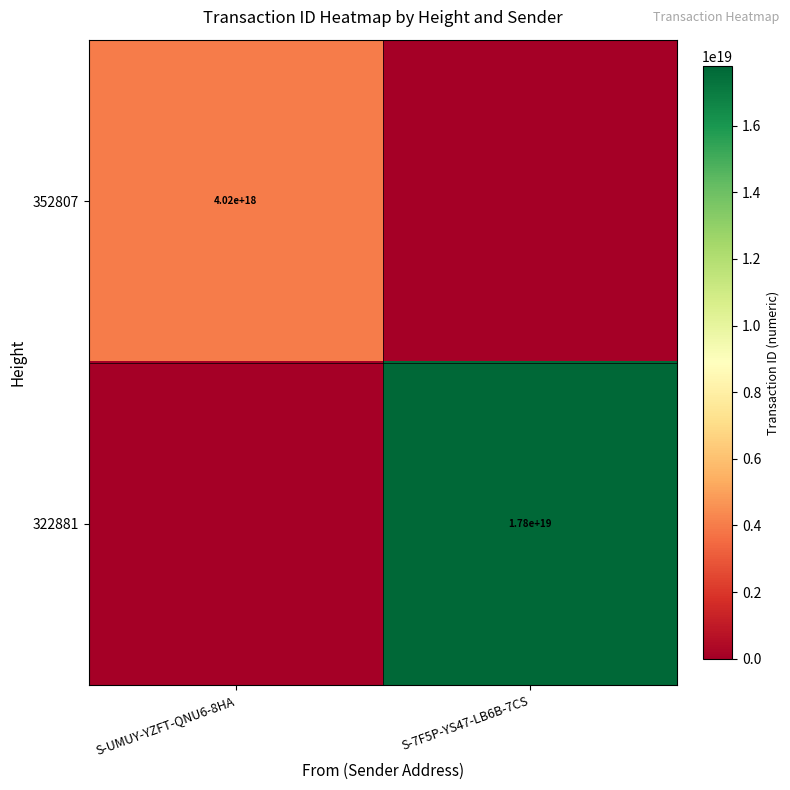

The value of 322881 at S-7F5P-YS47-LB6B-7CS is 9504959616133537792. True or false?

False